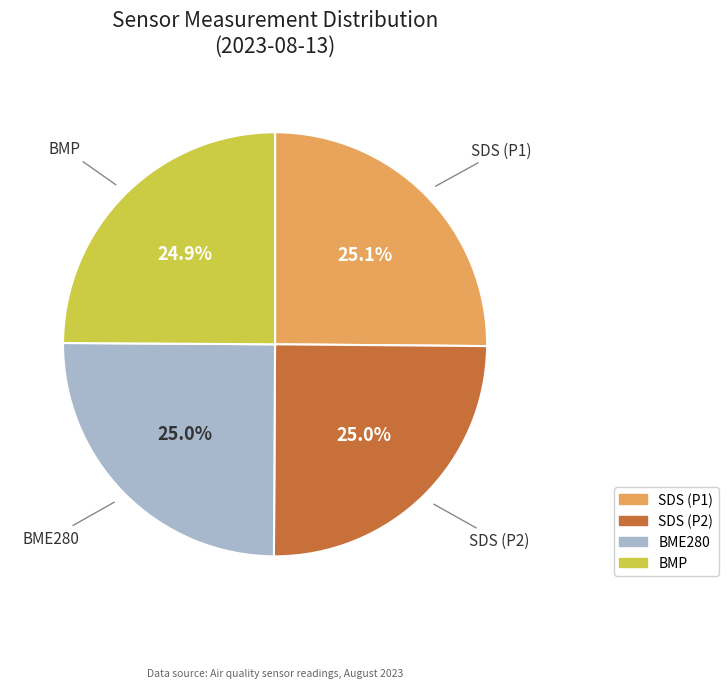

To the nearest percent, what is the difference between the largest and smallest slice percentages?

0%